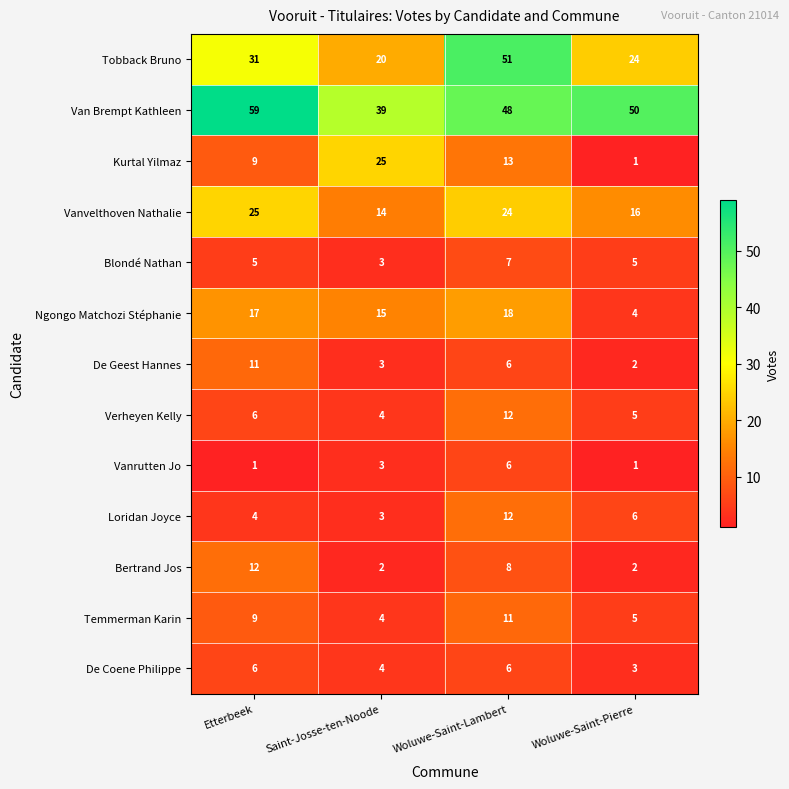

Where is Verheyen Kelly nearest to the value 8?

Etterbeek